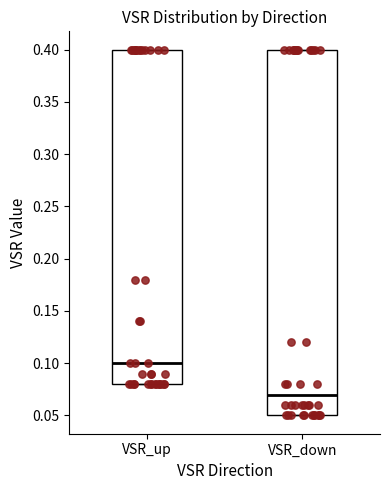

Comparing the boxes themselves (not the whiskers), which one is the tallest?

VSR_down